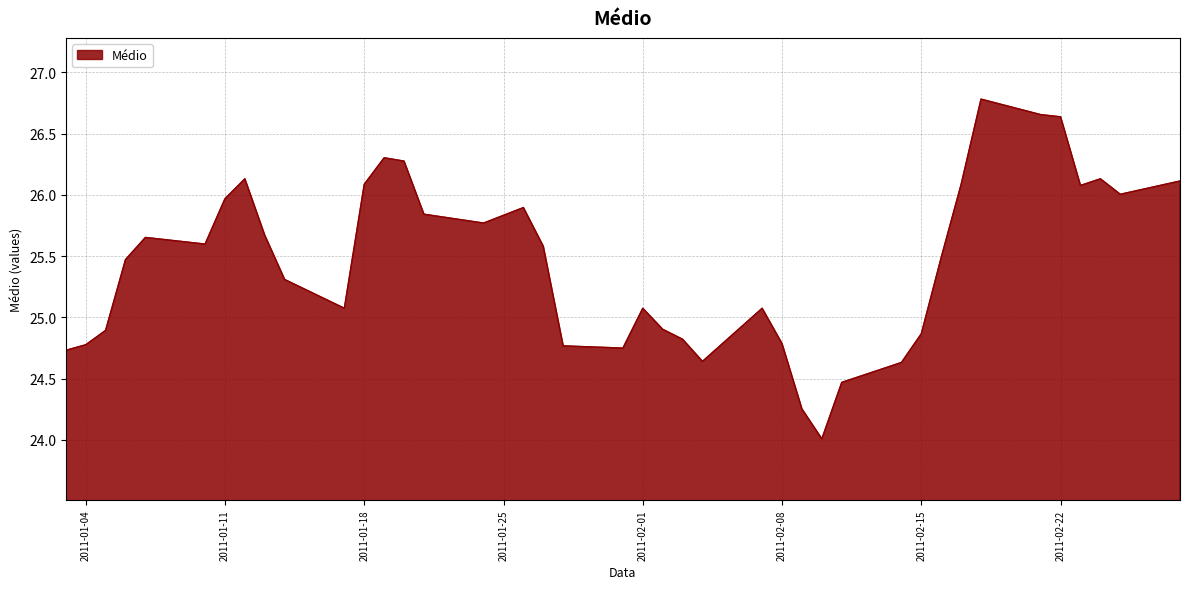

What is the minimum value shown in the chart?

24.0